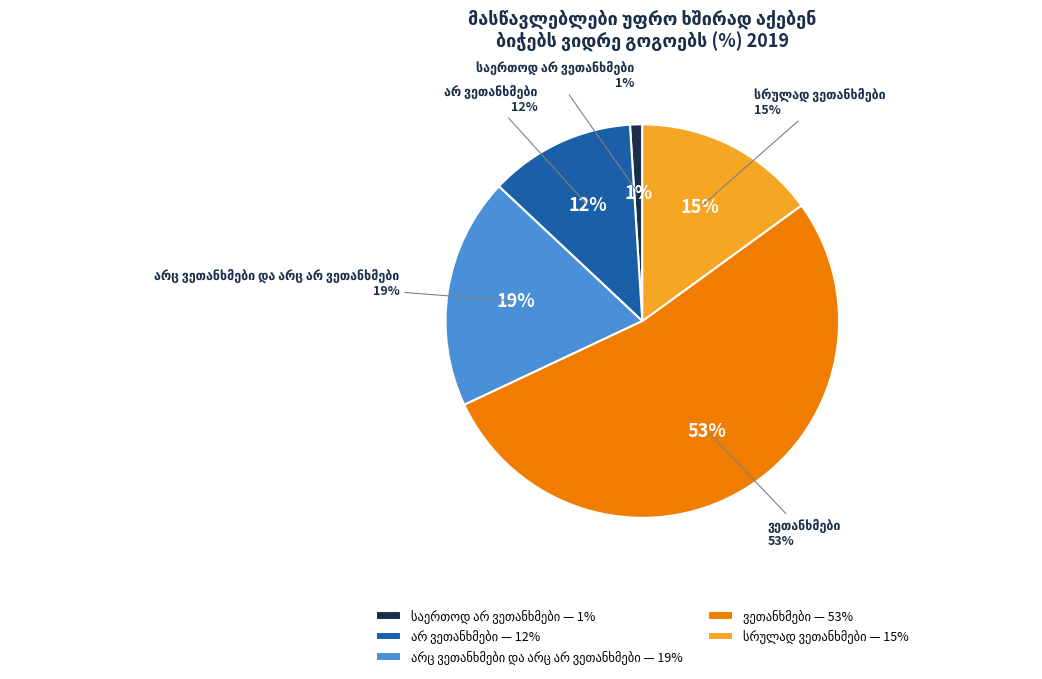

What is the largest slice in the pie chart?

ვეთანხმები